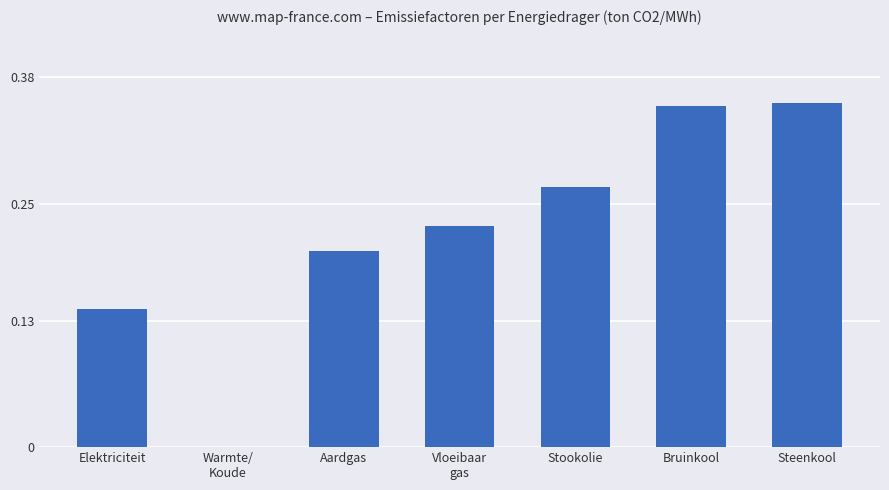

Is it true that the value at Aardgas is 0.2?

True